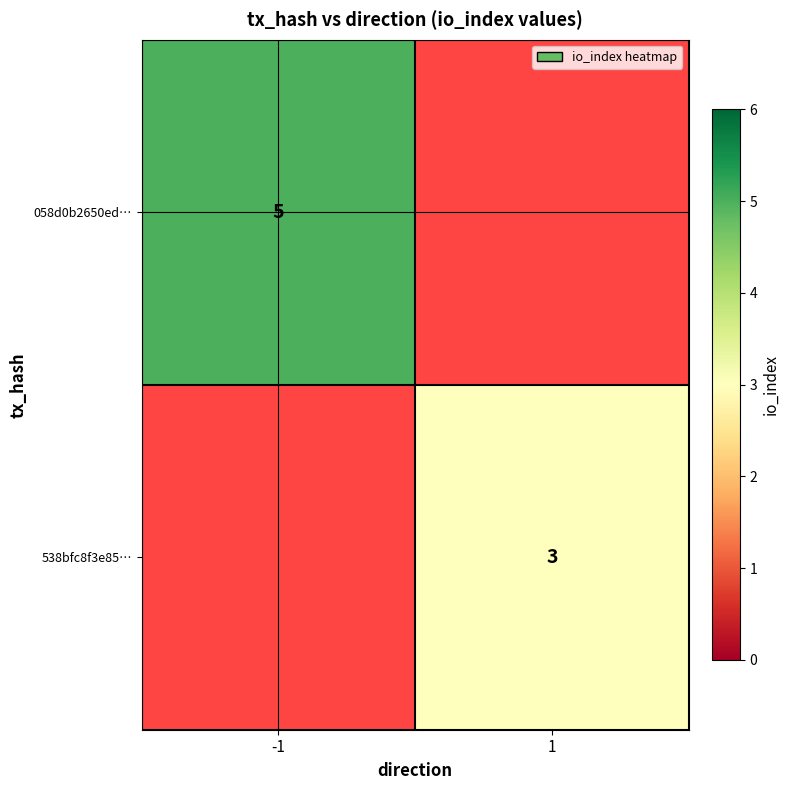

The 538bfc8f3e85… series shows 1 at 1. True or false?

False